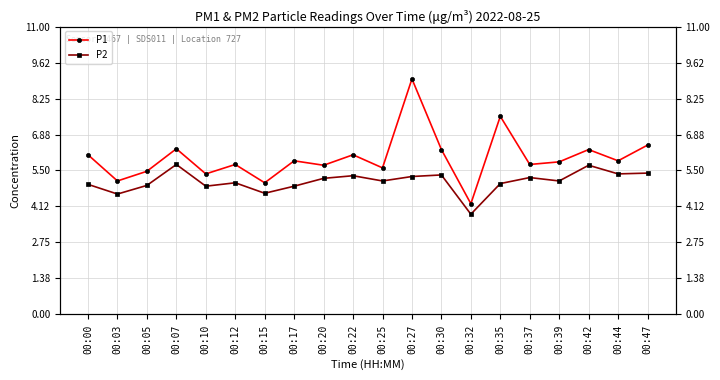

Which has a higher value, 00:15 or 00:39?

00:39